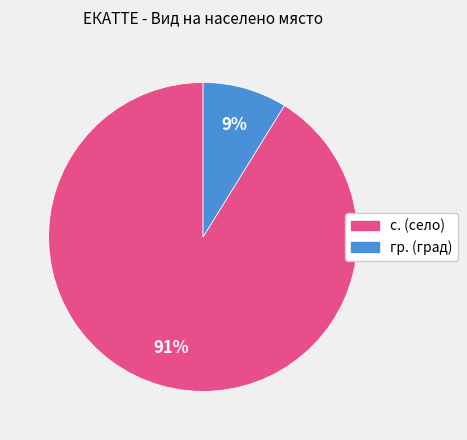

Is there a majority slice in this chart?

Yes